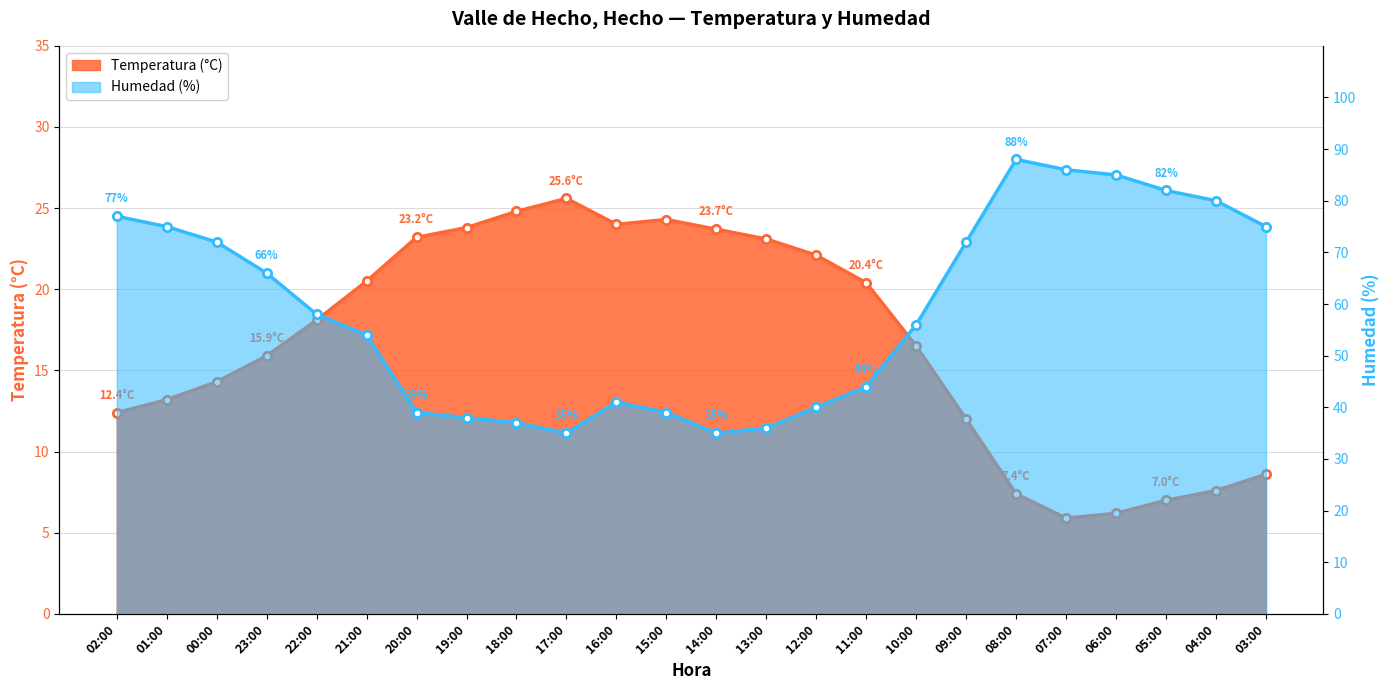

Between 22:00 and 08:00, which is larger?

22:00